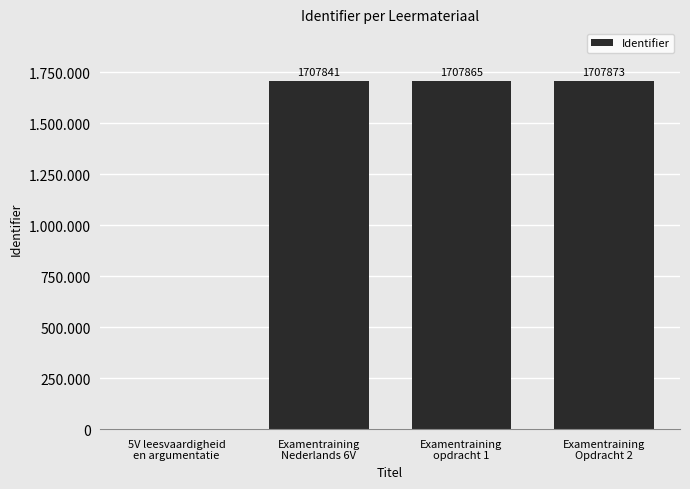

What is the label of the 4th bar from the right?

5V leesvaardigheid
en argumentatie